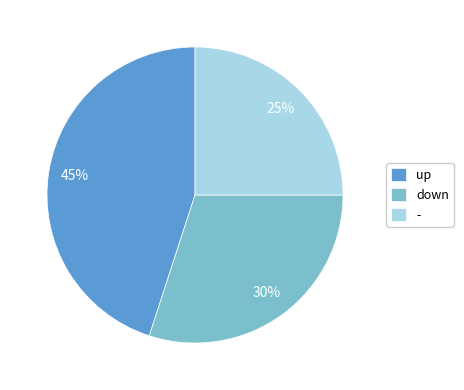

How many segments does this pie chart have?

3